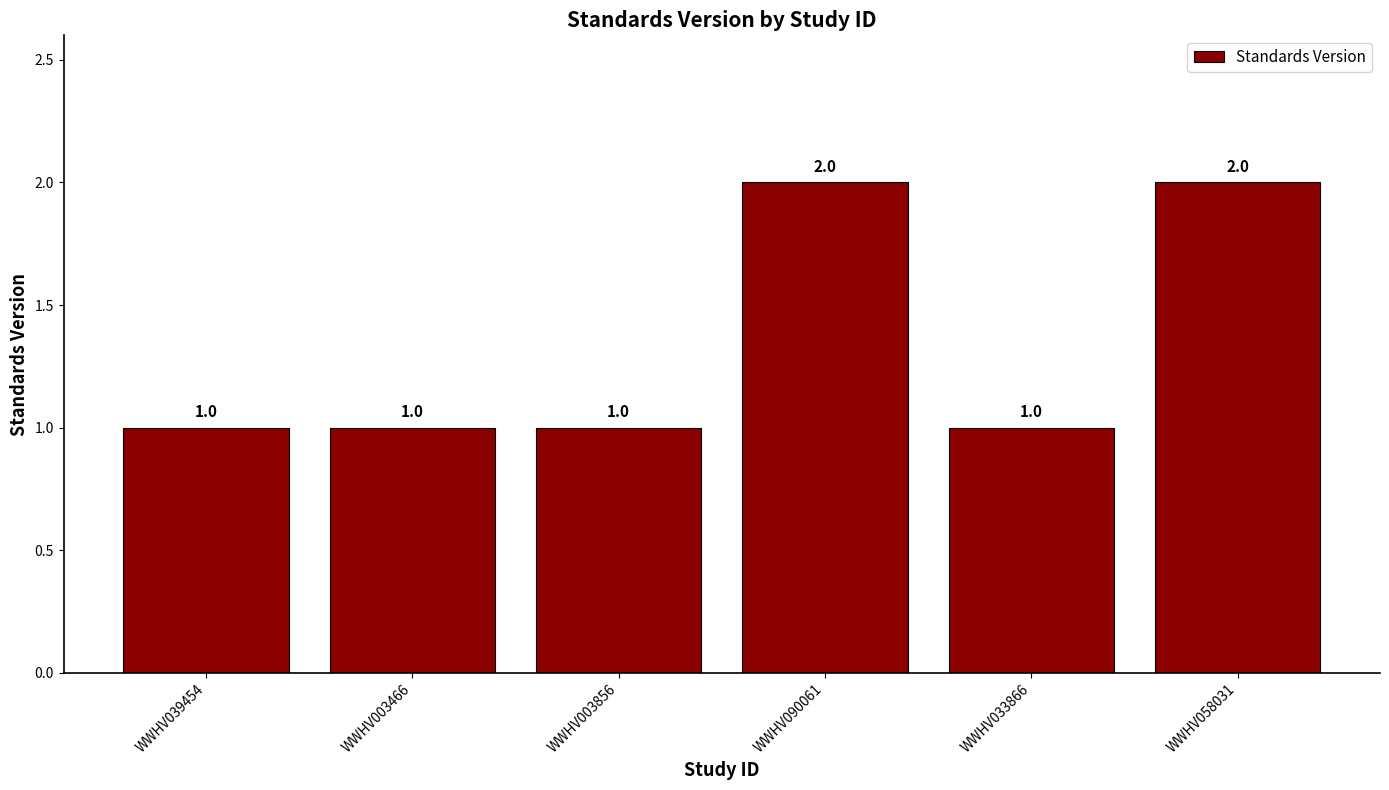

Are the bars grouped side by side (vs. stacked)?

No